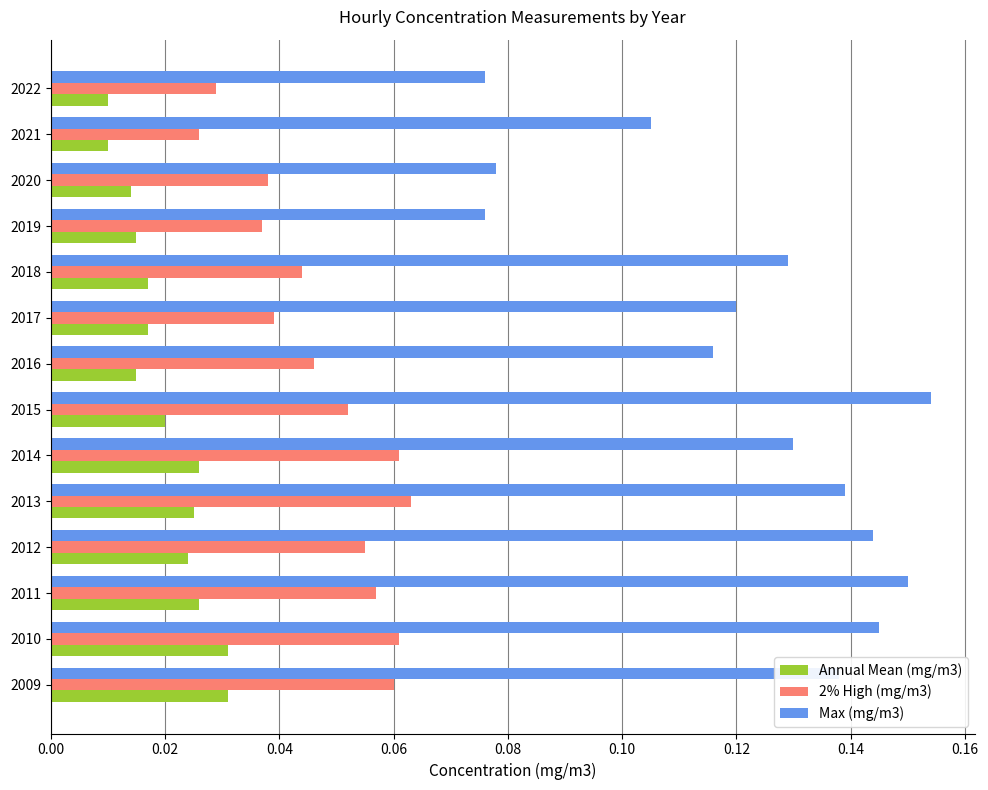

Which series has the largest range (max minus min)?

Max (mg/m3)